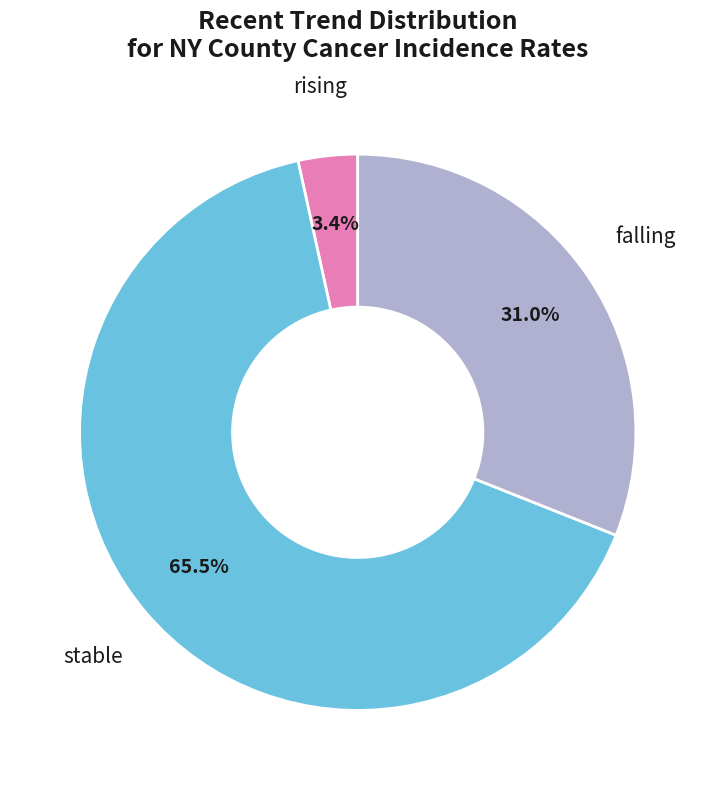

To the nearest percent, what is the difference between the stable and rising slice percentages?

62%